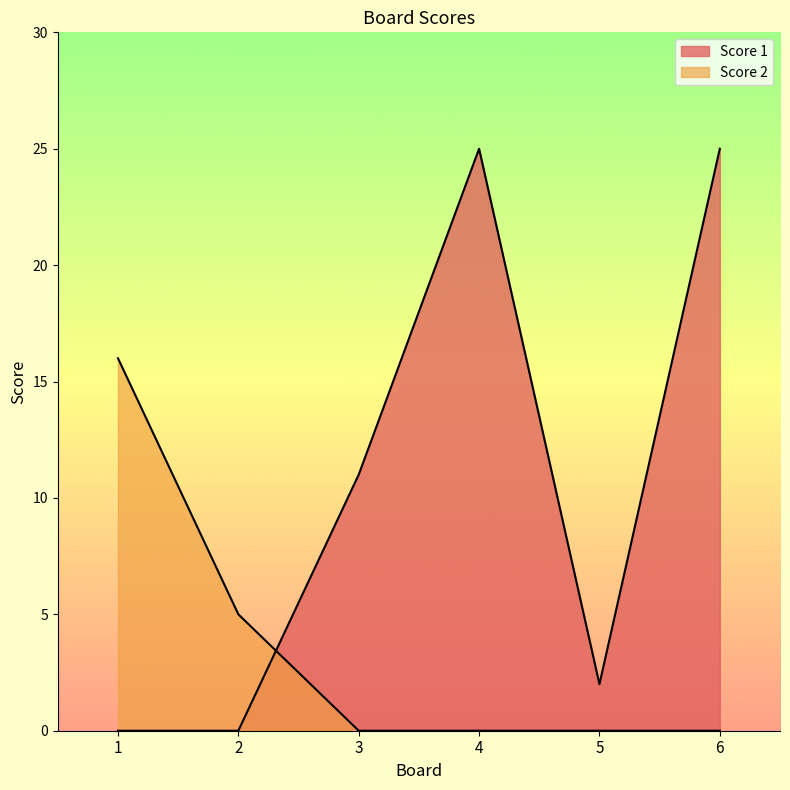

The value of Score 1 at 1 is 0. True or false?

True